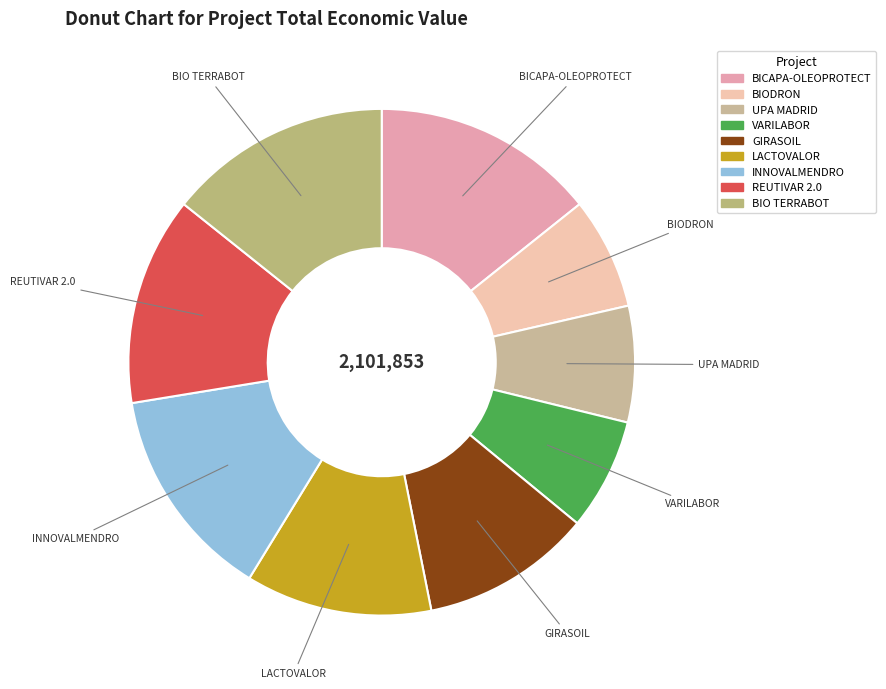

Combined, do REUTIVAR 2.0 and LACTOVALOR account for over 50%?

No